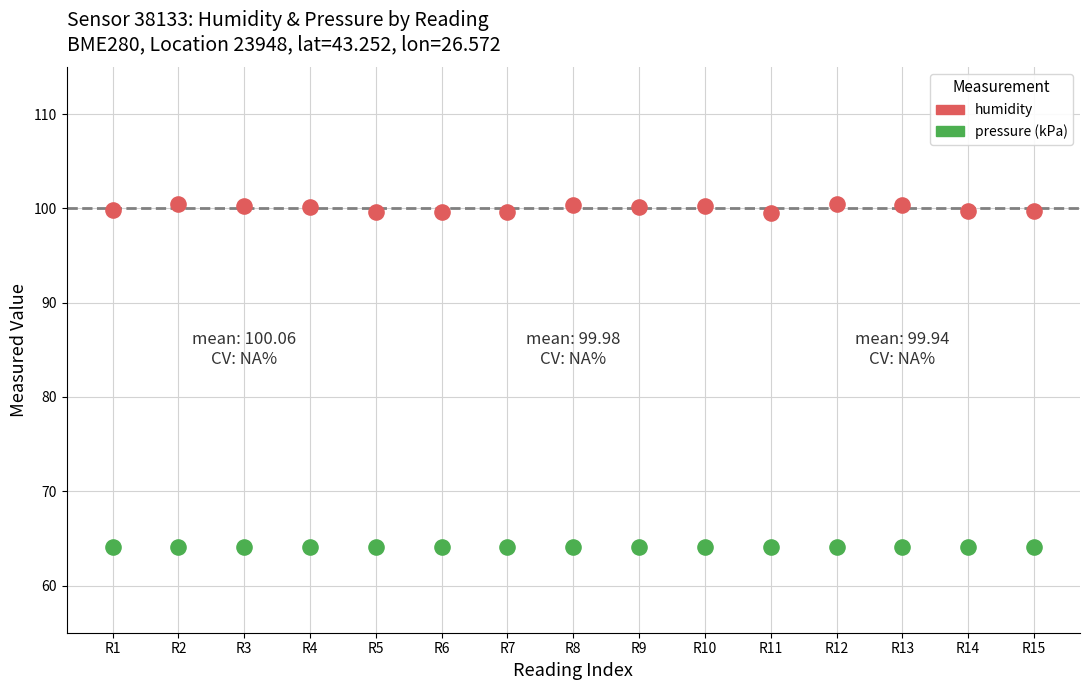

What are all the series names shown in the legend?

humidity, pressure (kPa)